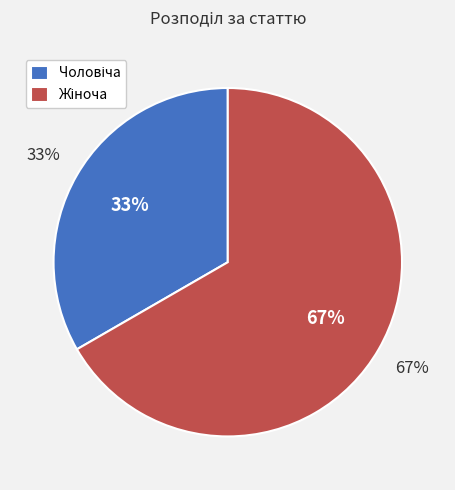

Does any single category account for the majority?

Yes